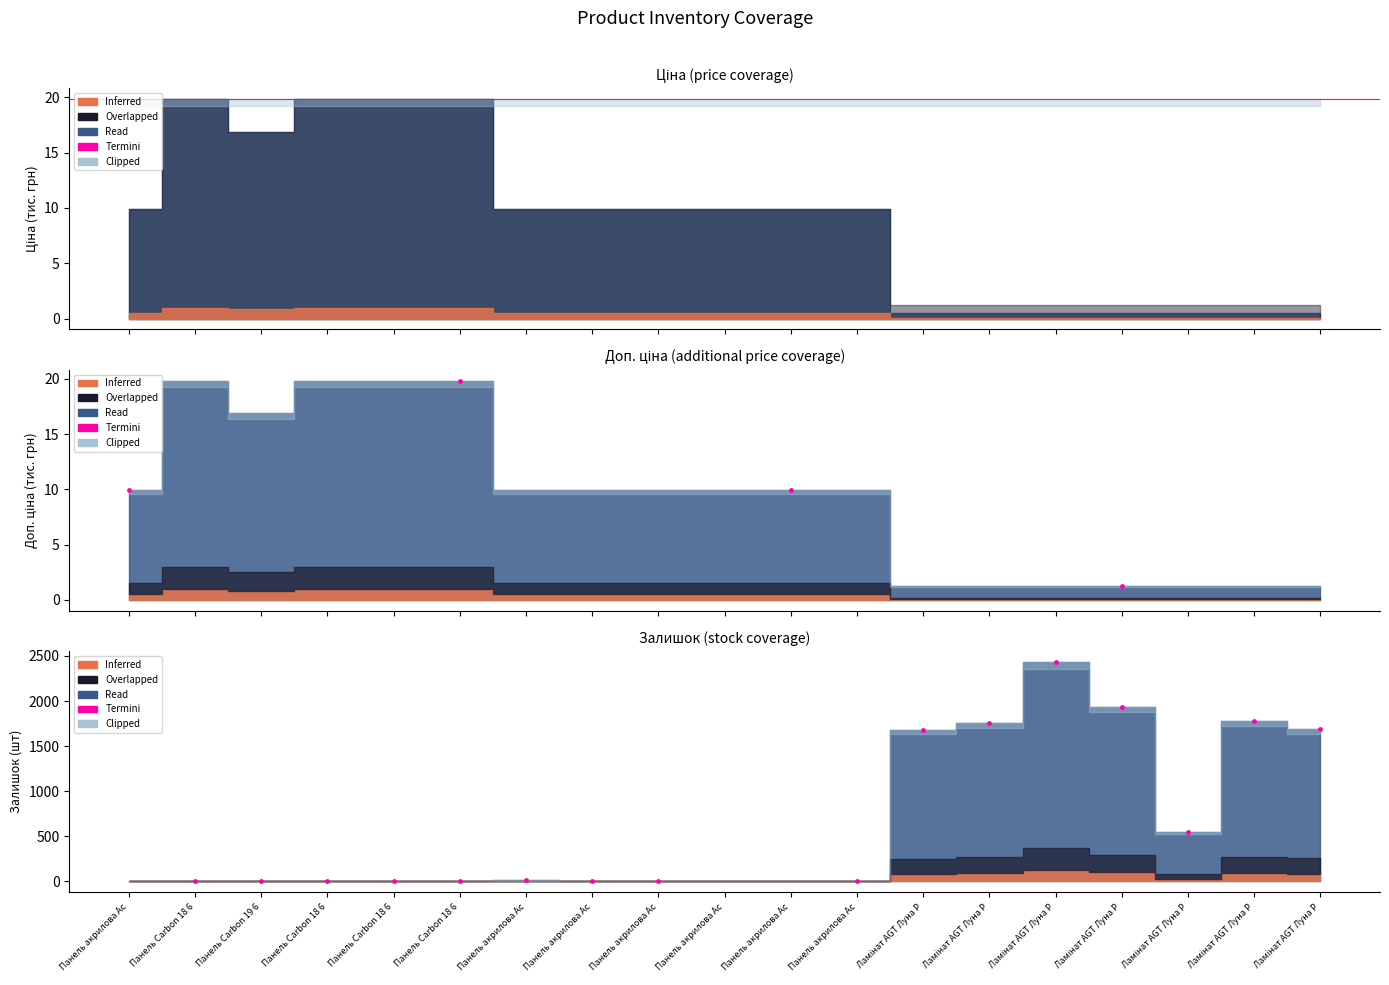

What is the change in value from Панель акрилова Ac to Ламінат AGT Луна P?

+1767